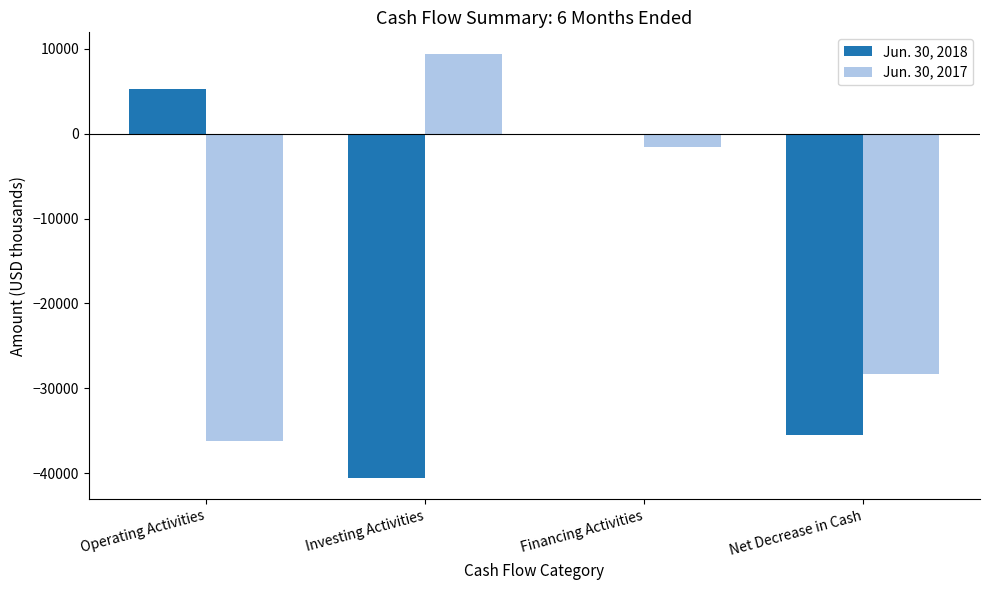

How many Jun. 30, 2018 values are between -35447 and 5288?

3